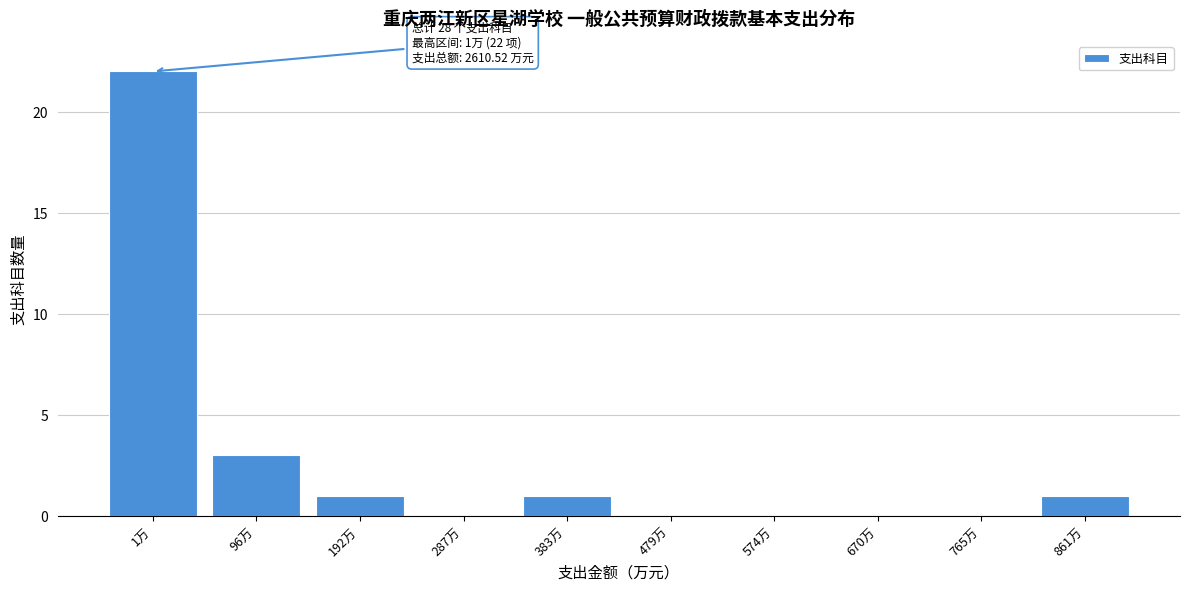

Reading right to left, what are all the values shown in this chart?

861万=1	765万=0	670万=0	574万=0	479万=0	383万=1	287万=0	192万=1	96万=3	1万=22